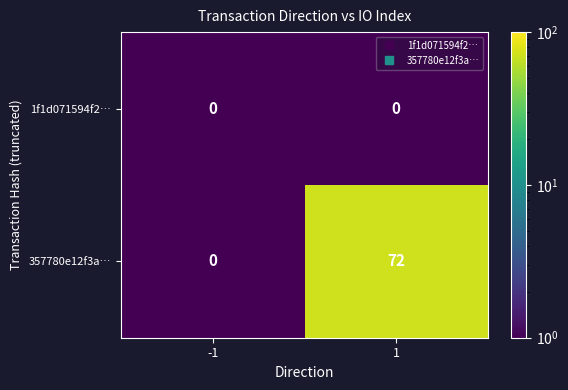

List the series in order of their overall mean, lowest first.

1f1d071594f2…, 357780e12f3a…